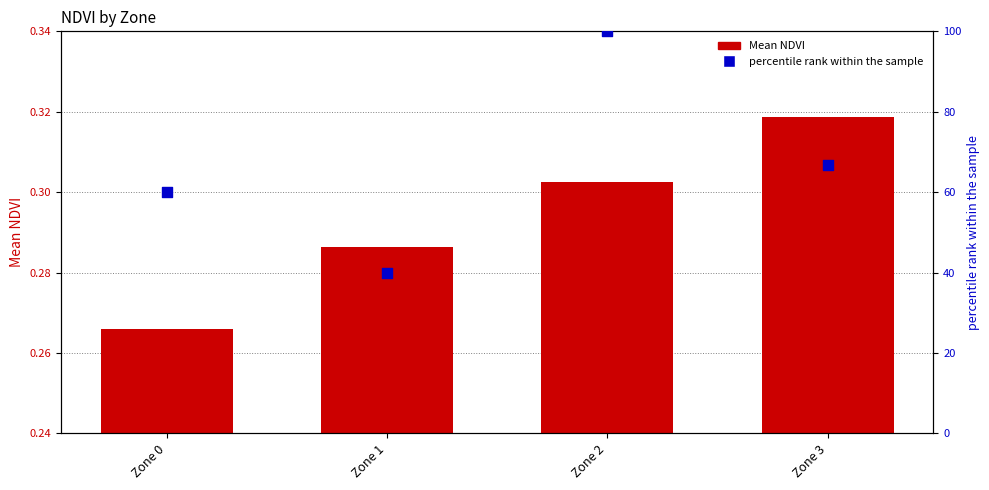

What are all the series names shown in the legend?

Mean NDVI, percentile rank within the sample